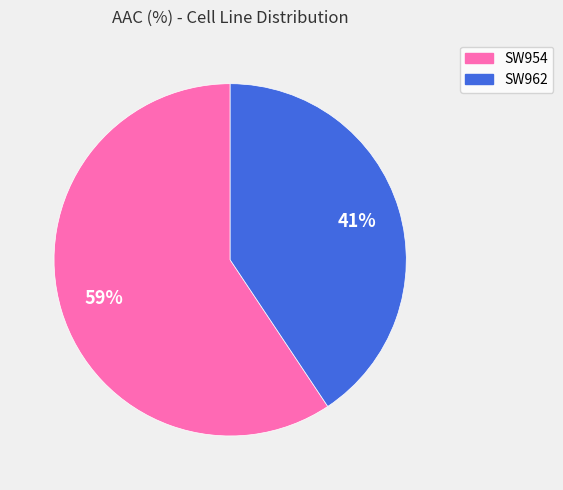

Combined, do 59% and 41% account for over 50%?

Yes